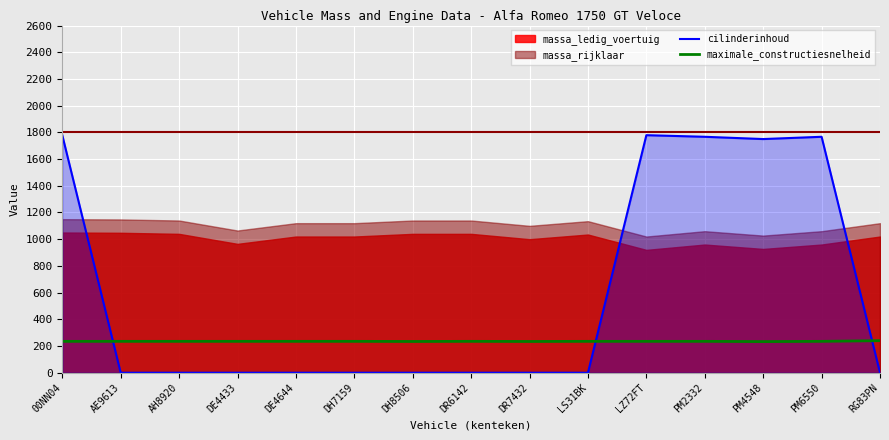

Is it true that cilinderinhoud equals 0 at DH8506?

True